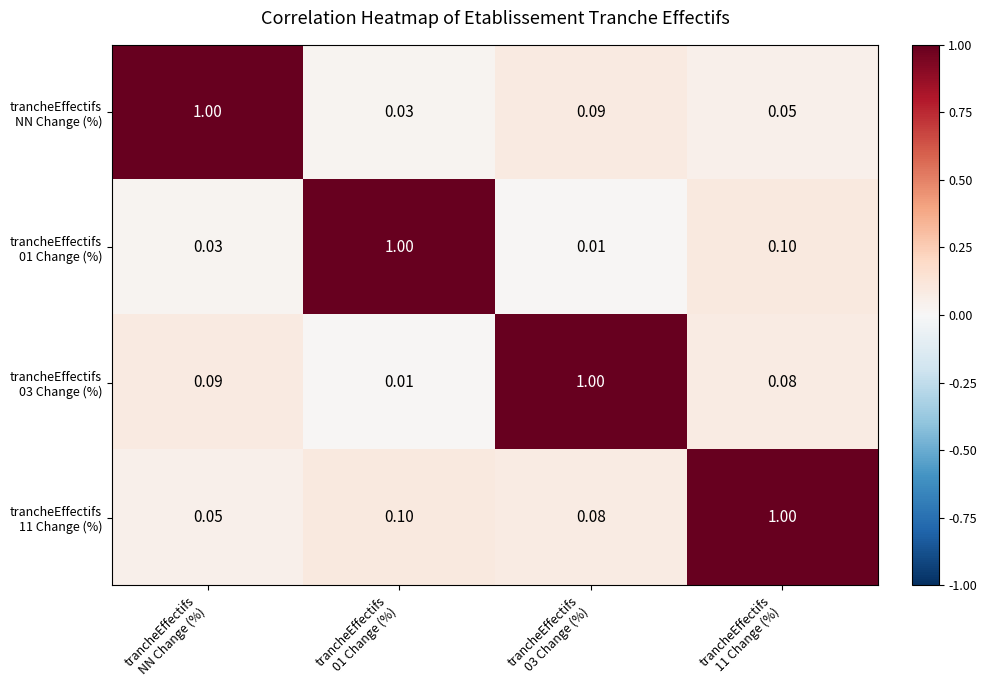

Rank the series by their maximum value, from highest to lowest.

trancheEffectifs NN Change (%), trancheEffectifs 01 Change (%), trancheEffectifs 03 Change (%), trancheEffectifs 11 Change (%)